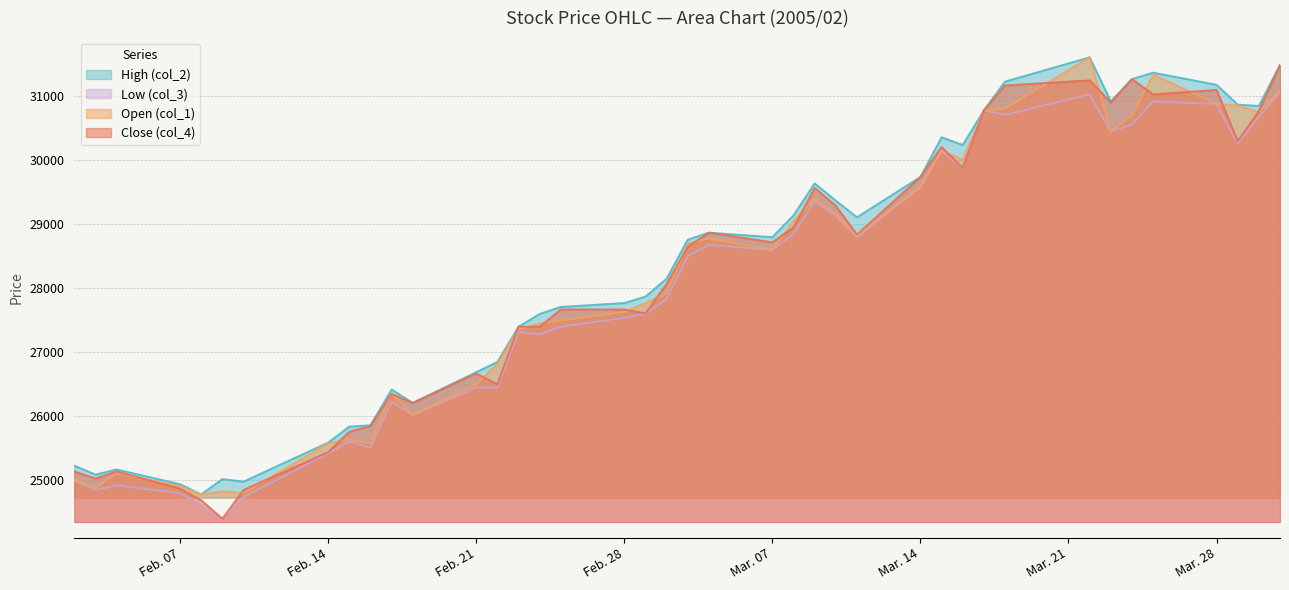

Which series has the widest spread of values?

Close (col_4)